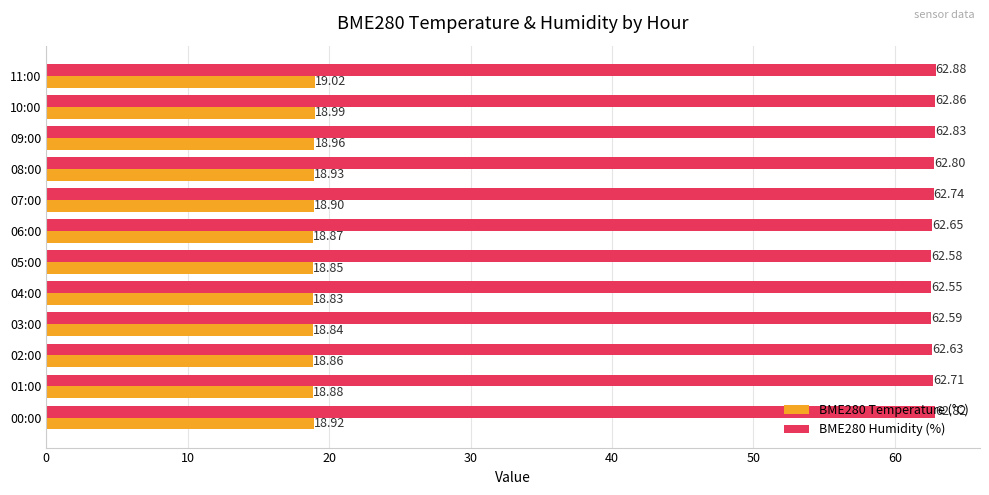

Between 00:00 and 10:00, which series saw the biggest shift?

BME280 Temperature (°C)